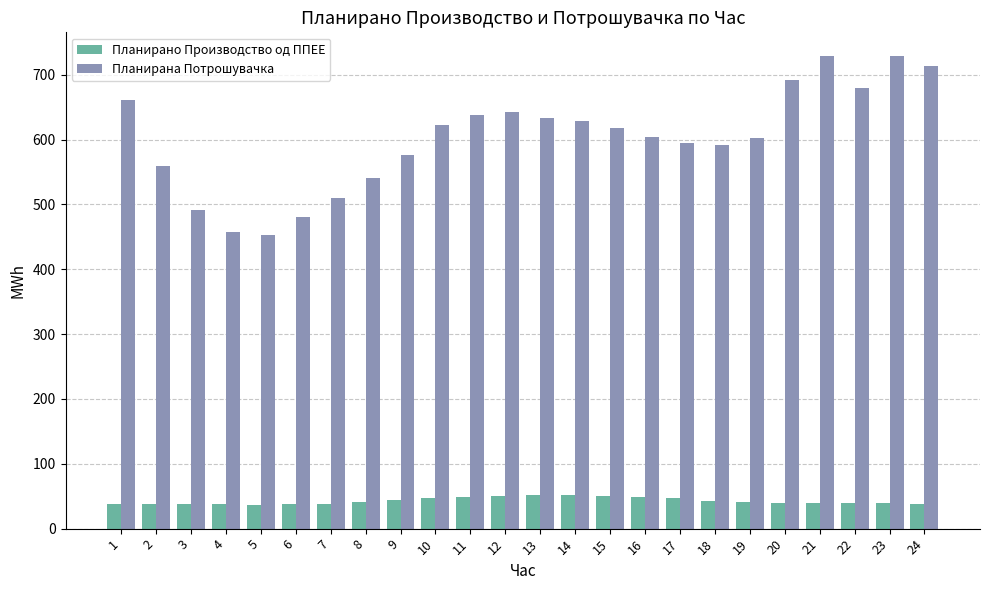

Does the chart contain any negative values?

No